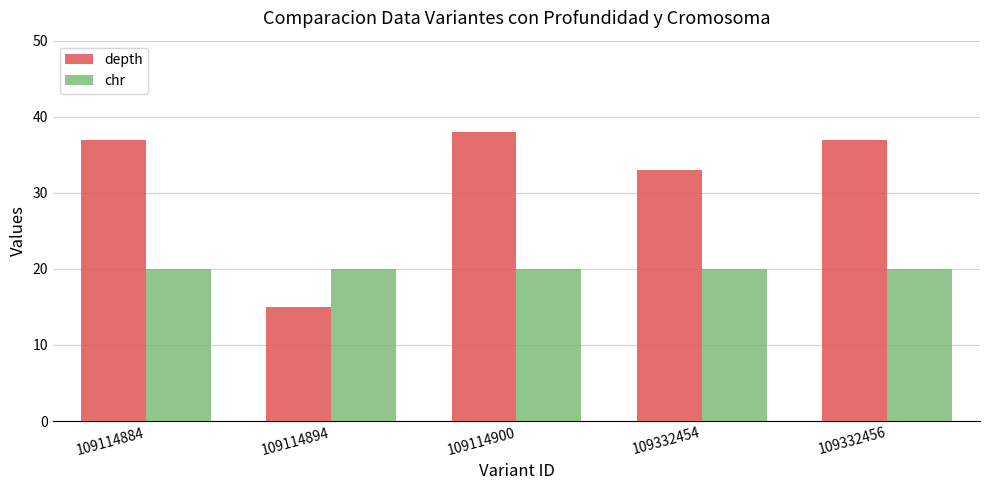

What is the average value of the depth series?

32